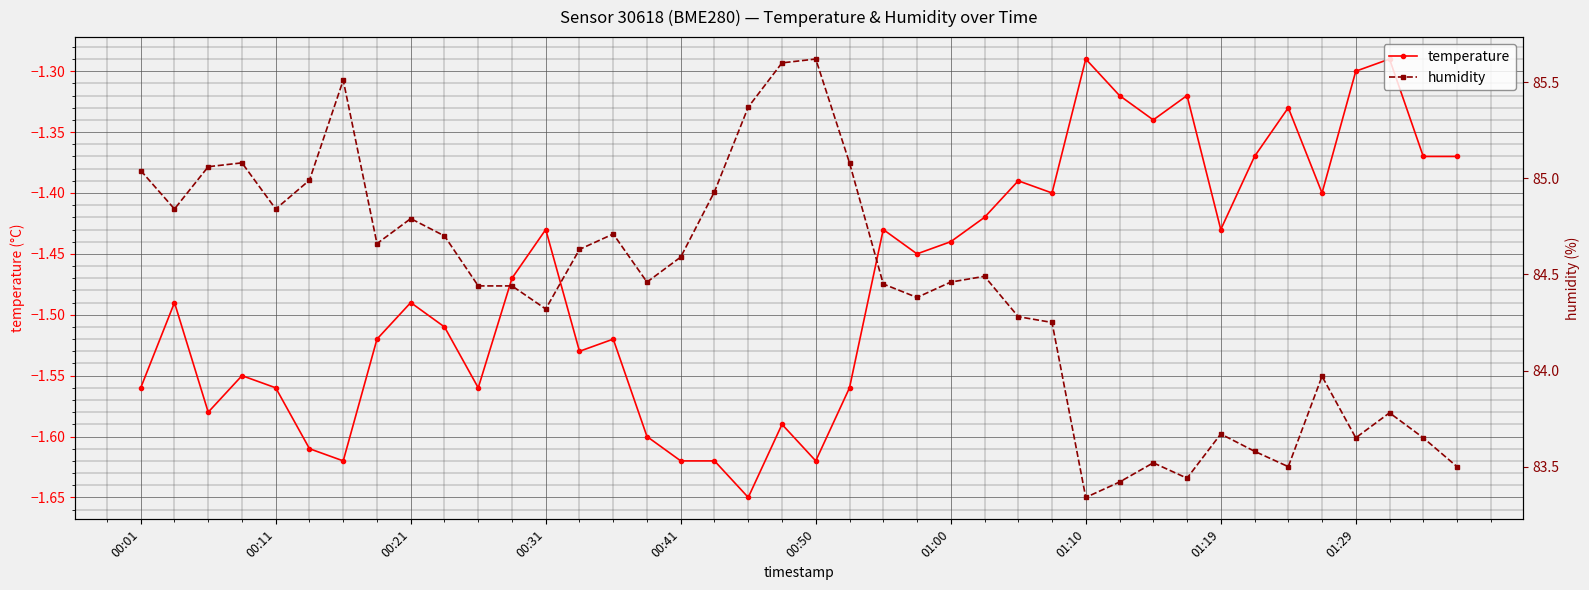

The temperature series shows -1.9 at 01:19. True or false?

False